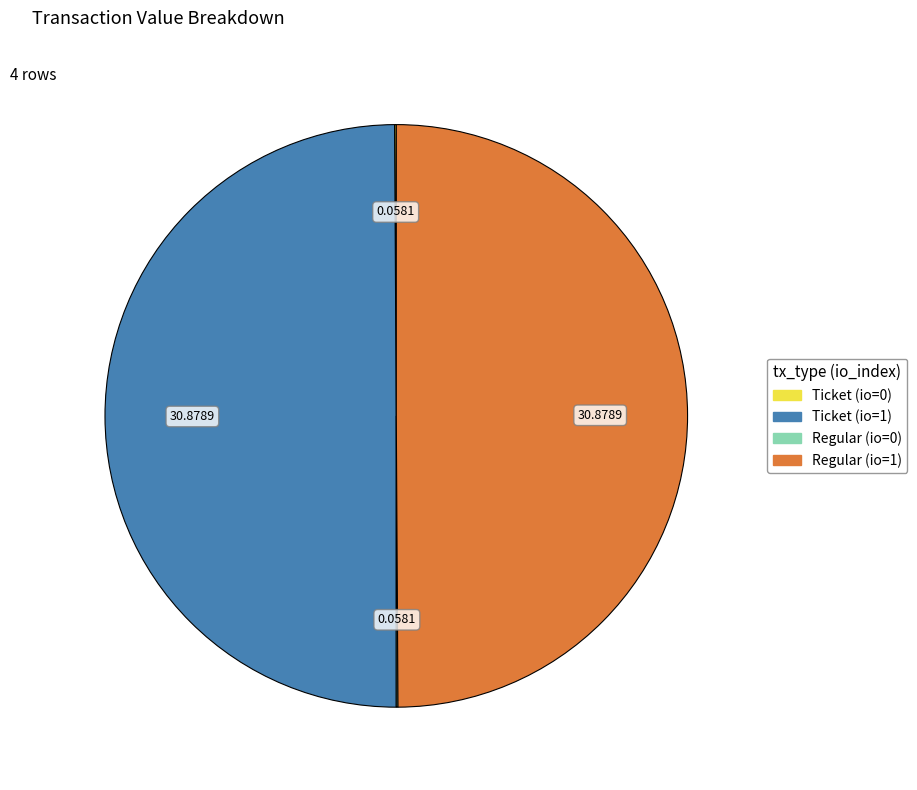

Combined, do Ticket (io=0) and Ticket (io=1) account for over 50%?

No